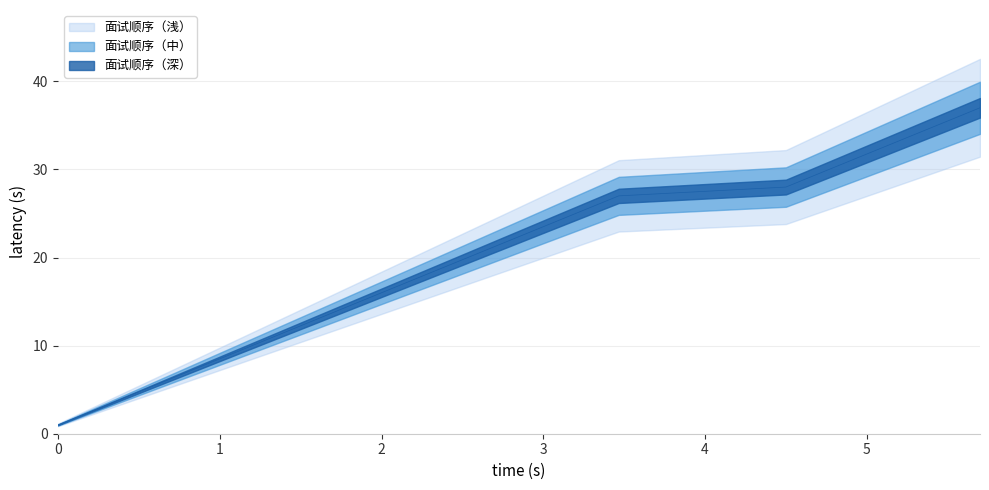

What is the value of the 面试顺序号 point at the 2nd from the left?

2.0